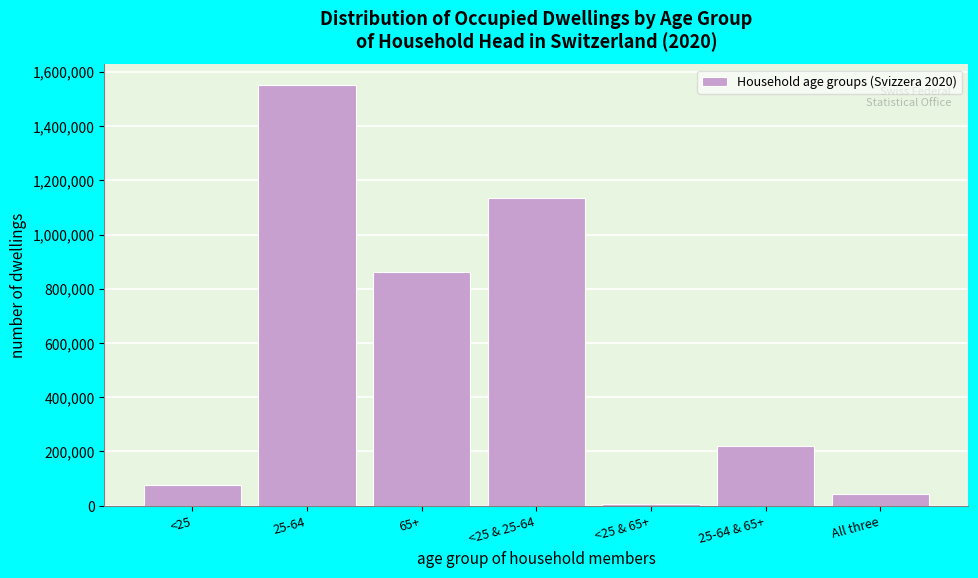

Reading left to right, list all the values displayed in this chart.

77598	1550108	860109	1133241	5346	220053	42120